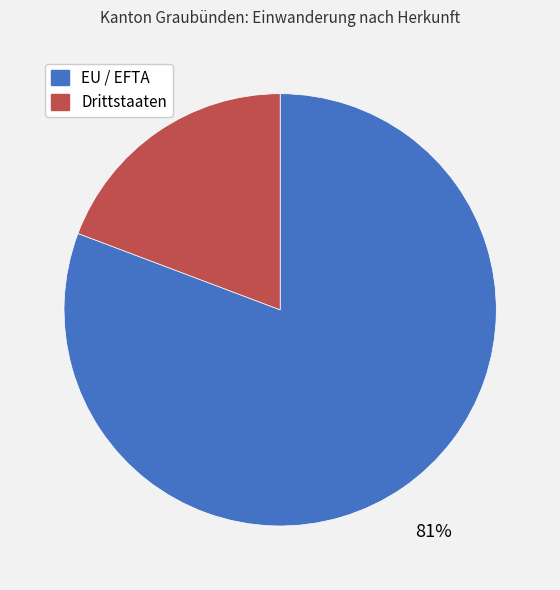

The EU / EFTA slice represents 81% of the pie. True or false?

True